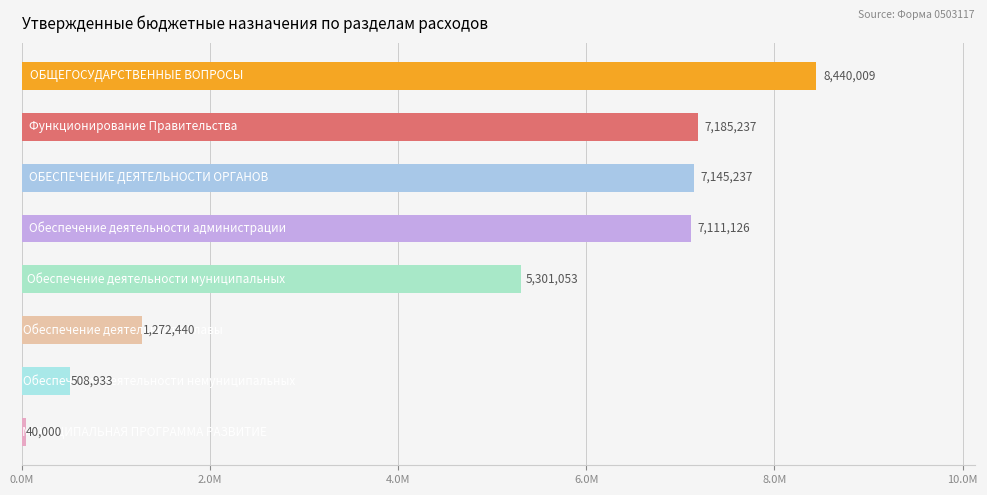

Does the chart contain any negative values?

No